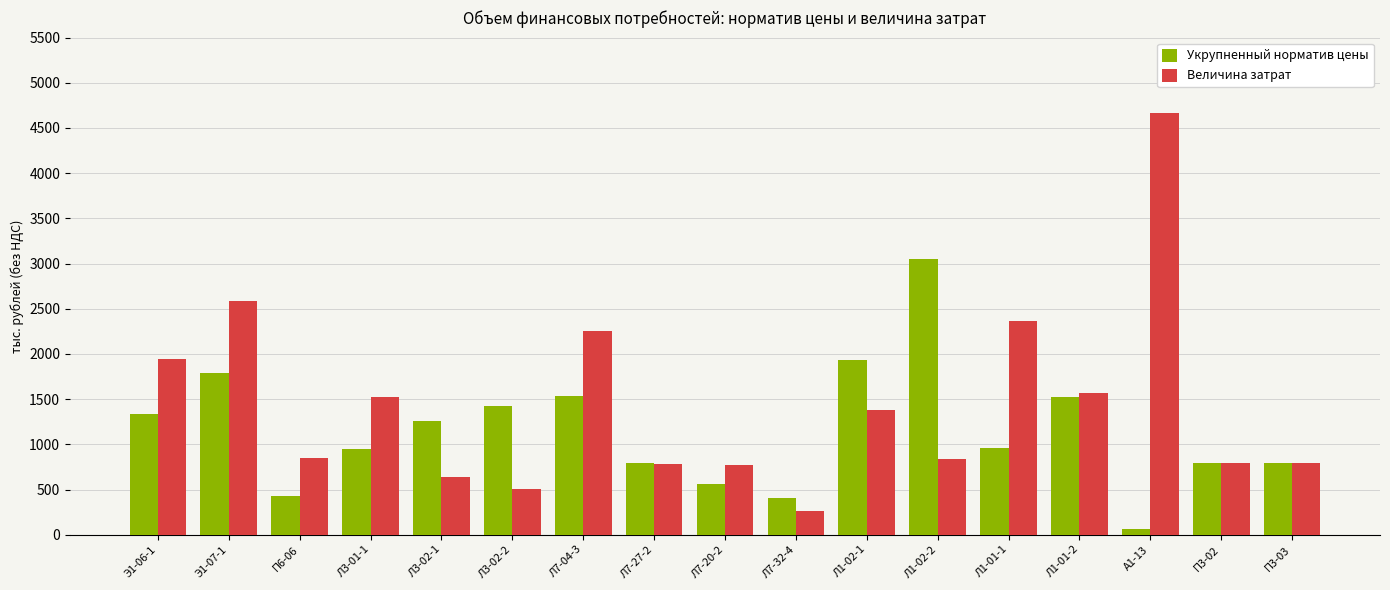

Which series has the largest total across all categories?

Величина затрат